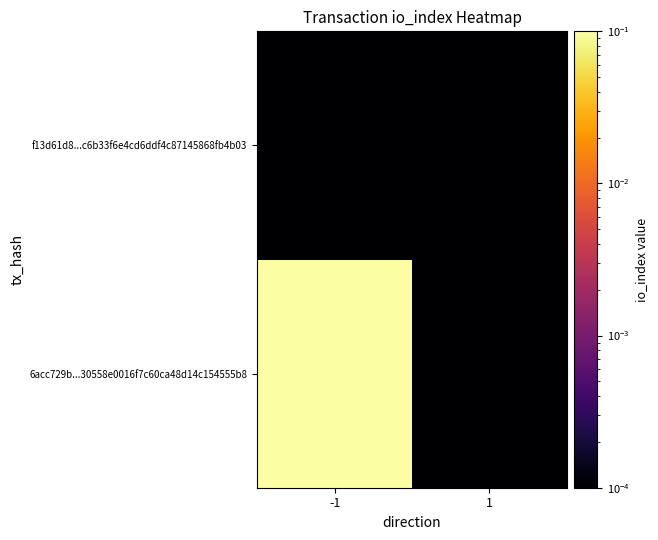

List the series in order of their peak value, lowest first.

f13d61d8...c6b33f6e4cd6ddf4c87145868fb4b03, 6acc729b...30558e0016f7c60ca48d14c154555b8